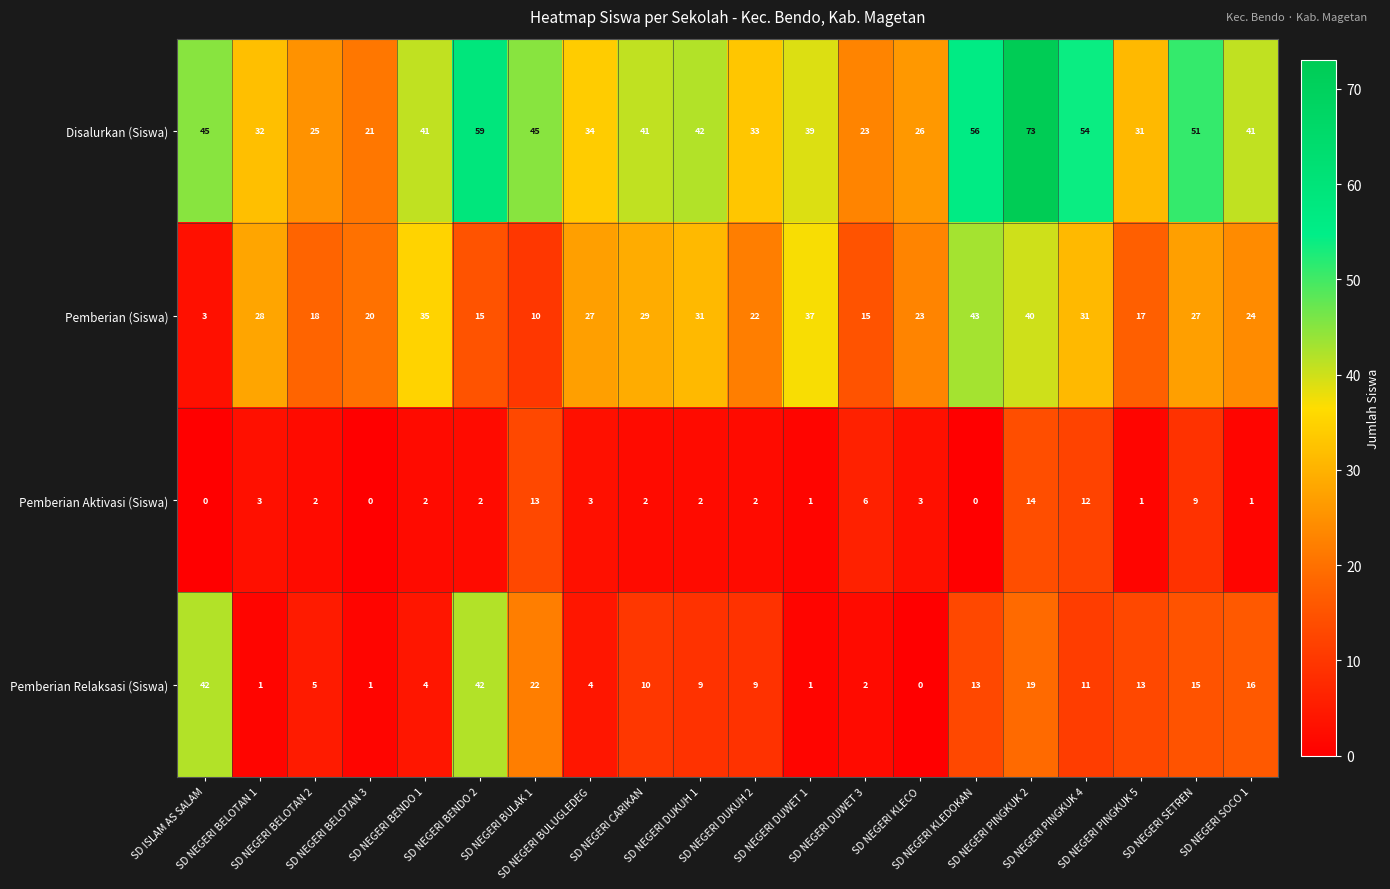

Which series has the largest total across all categories?

Disalurkan (Siswa)